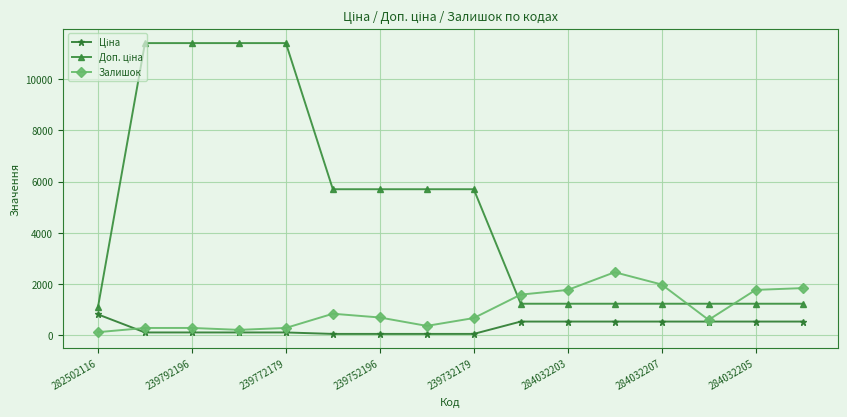

True or false: Залишок has more than 0 interior local peaks.

True